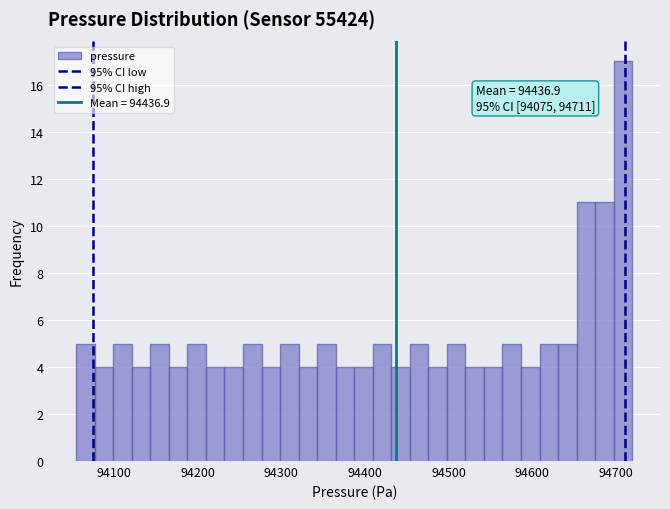

Read against the x-axis, roughly where is the centre of the tallest bar?

94710